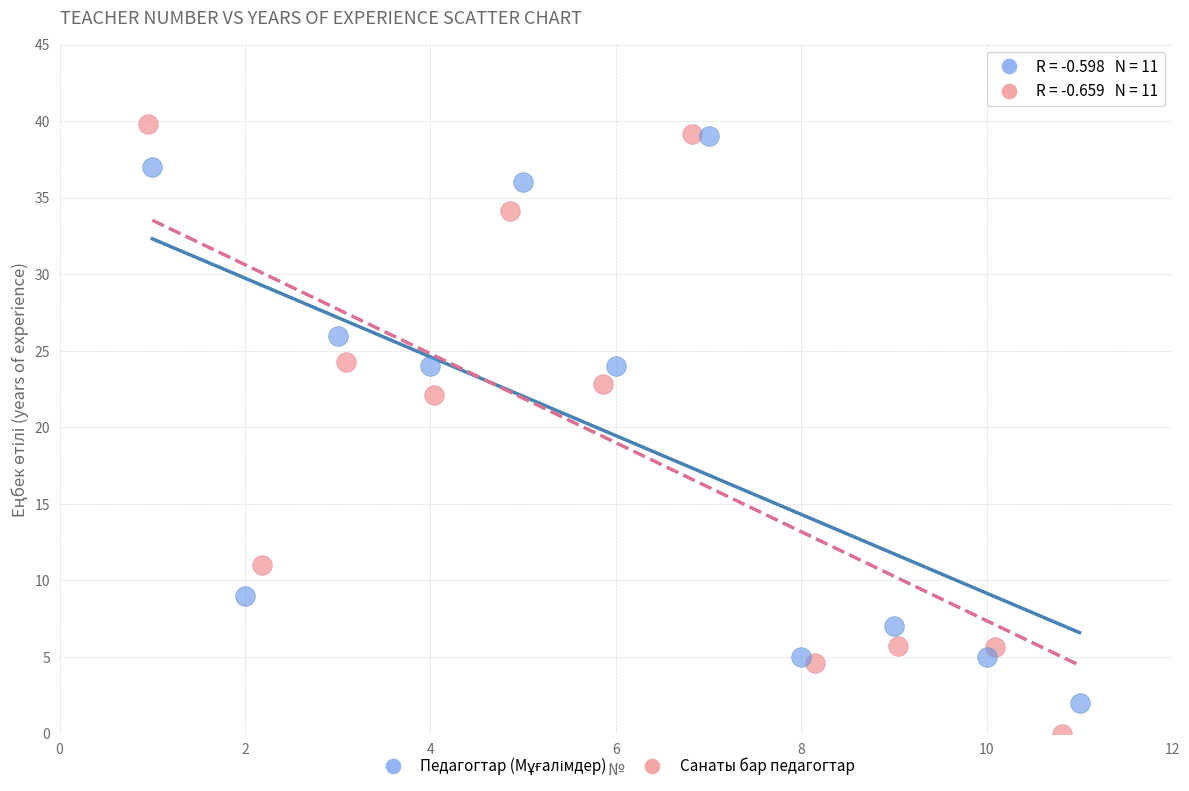

Which series reaches the minimum Y coordinate?

Санаты бар педагогтар